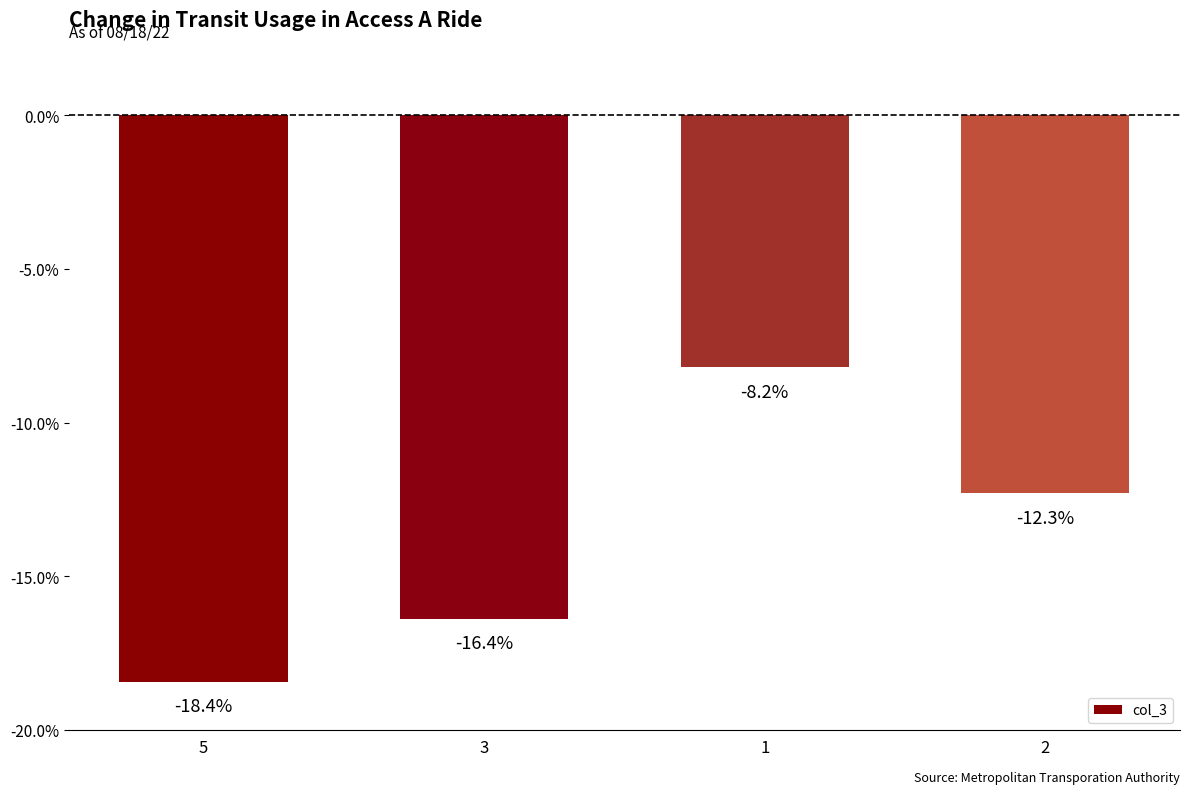

Reading left to right, list all the values displayed in this chart.

-18.4	-16.4	-8.2	-12.3